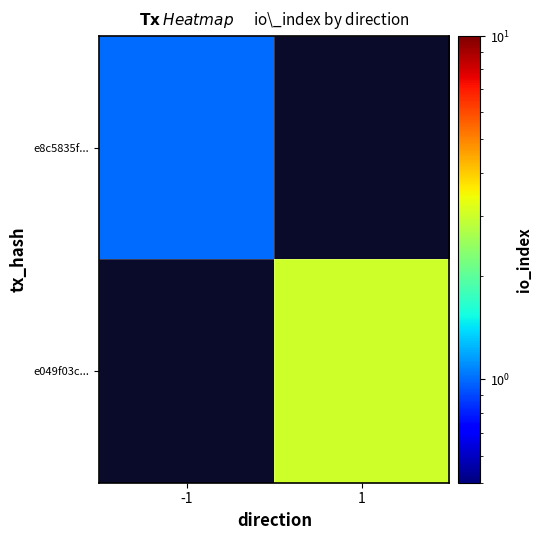

At how many categories does at least one series exceed 2?

1